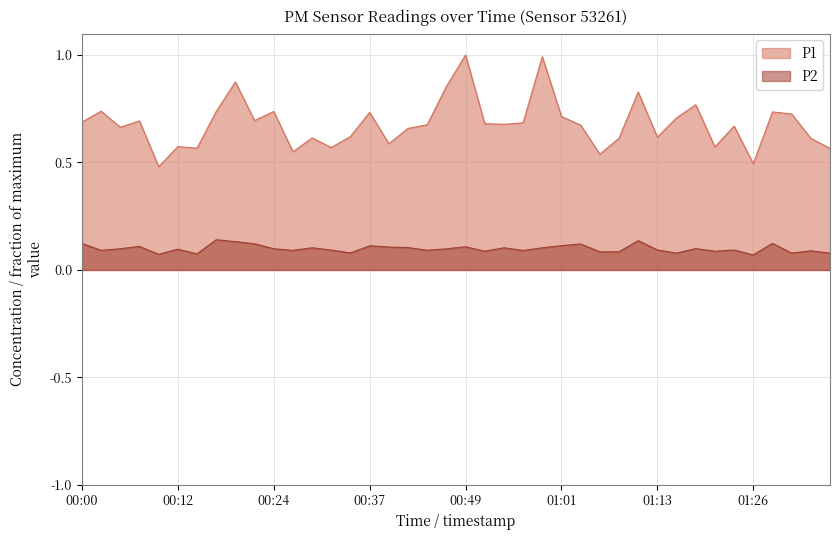

Which category has the highest value across all series?

00:49